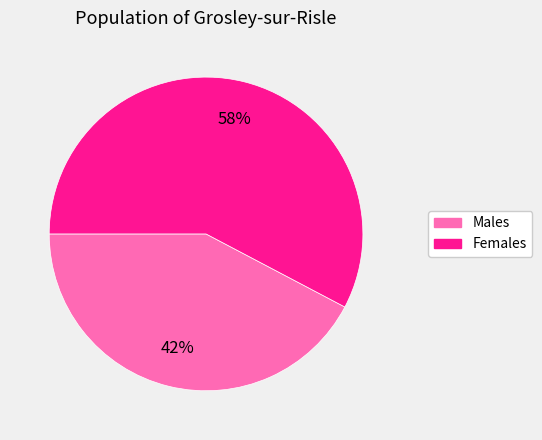

Is there a majority slice in this chart?

Yes